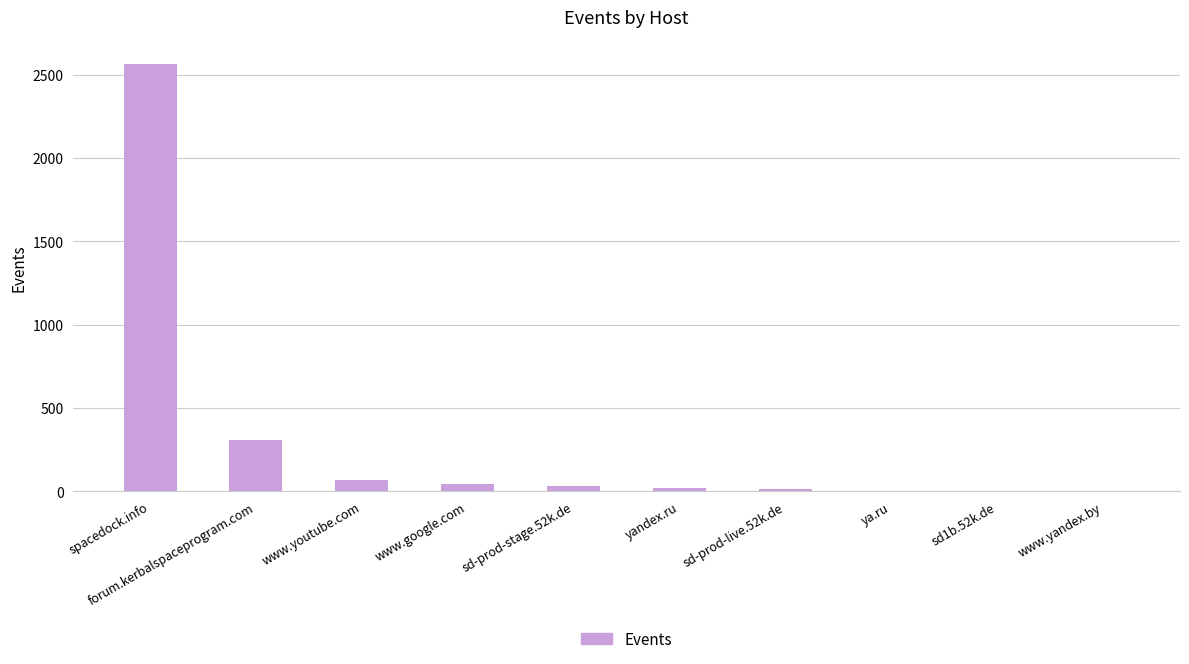

What is the greatest value displayed?

2564